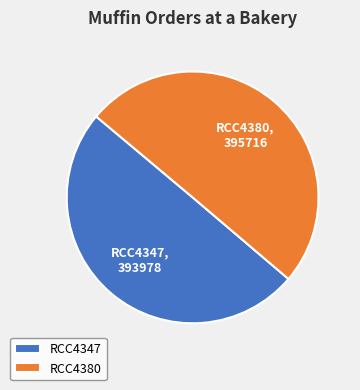

True or false: RCC4380 accounts for 50% of the total.

True